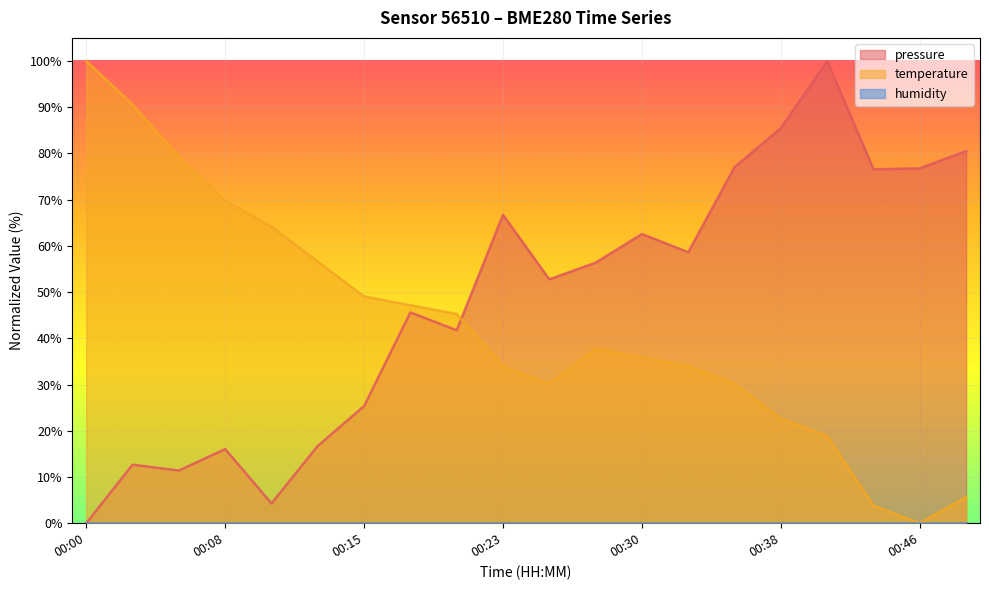

The pressure series shows 58.6 at 00:33. True or false?

True